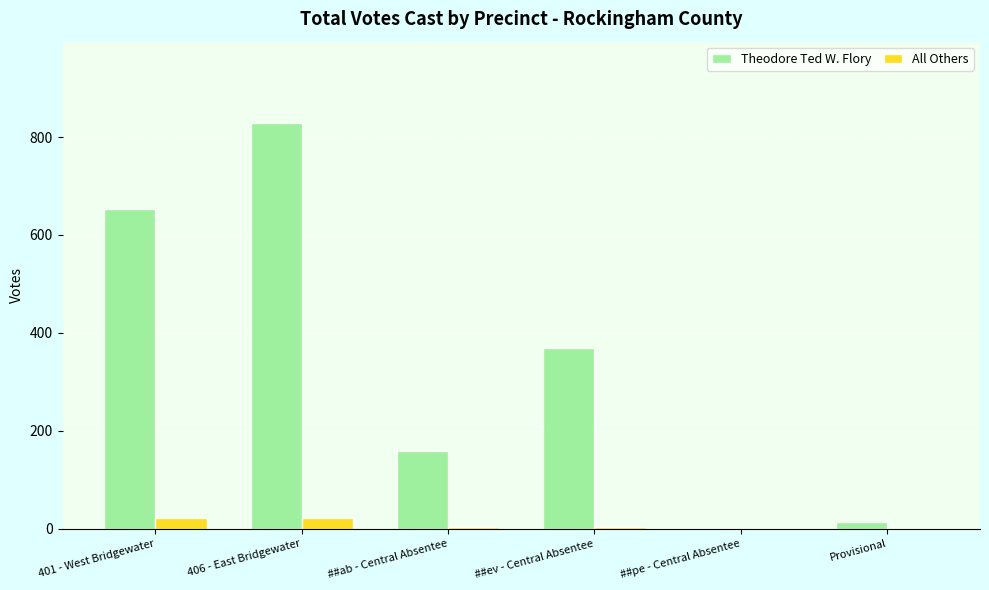

The Theodore Ted W. Flory series shows 369 at ##ev - Central Absentee. True or false?

True